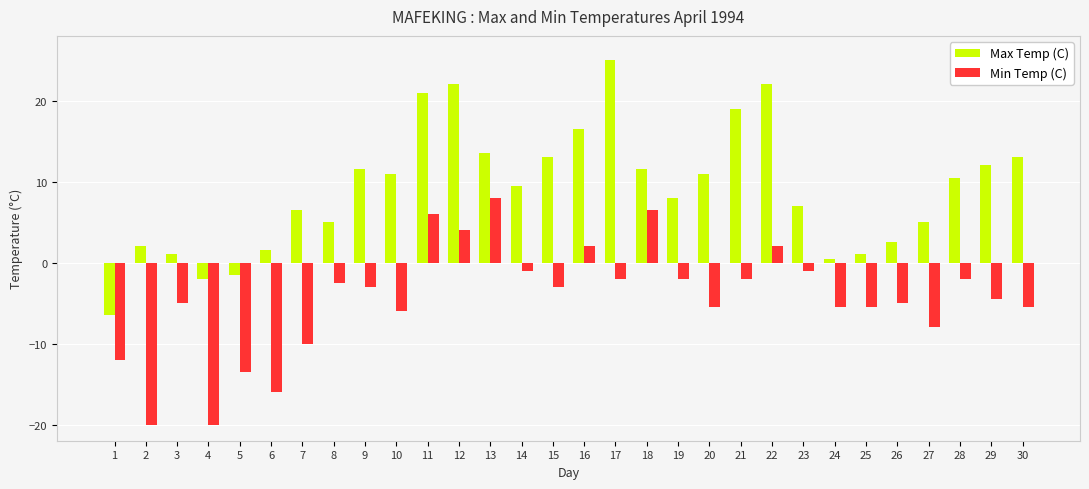

Where is Max Temp (C) nearest to the value 9?

14